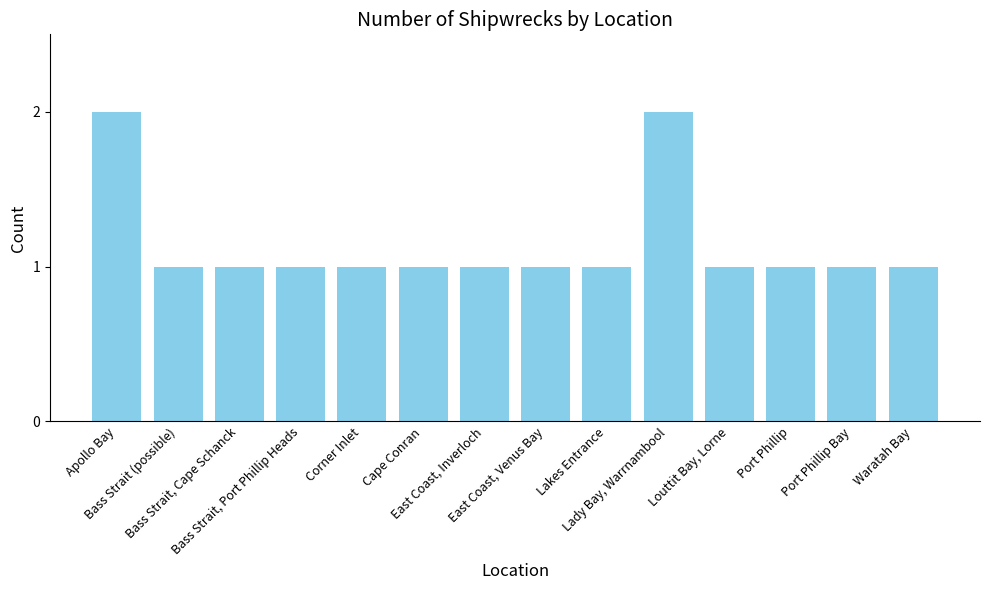

What is the smallest value displayed?

1